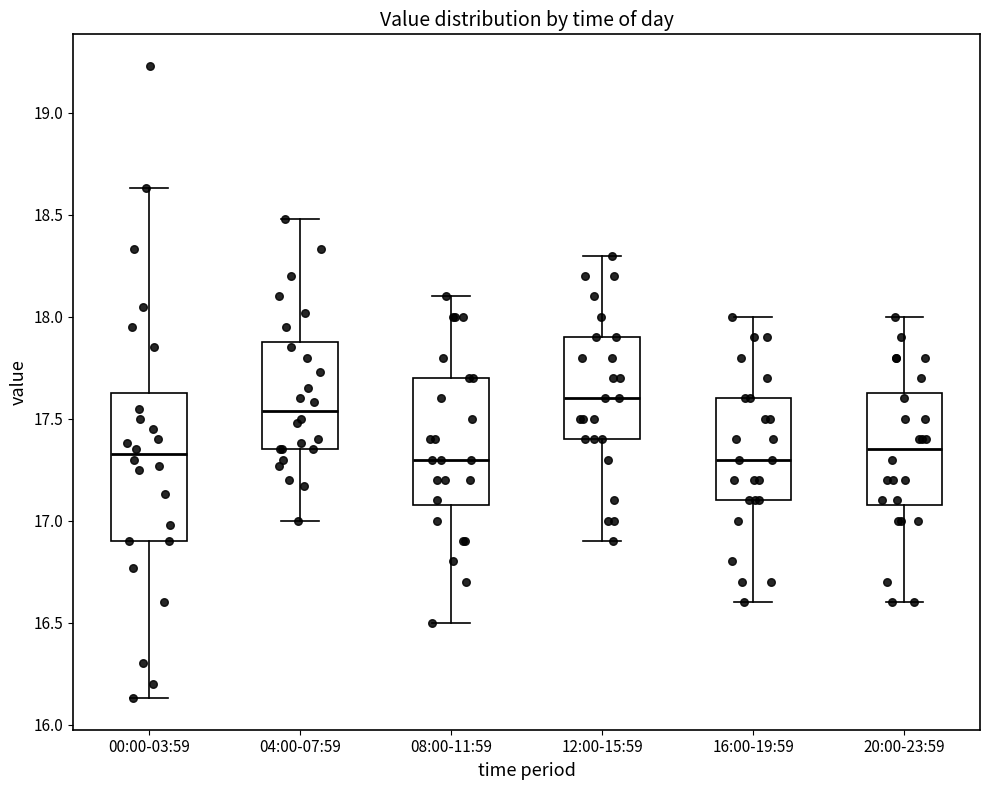

Reading left to right, transcribe this box plot: for each box, give where its median line is, the range the box spans, and where its two whiskers end, as read against the y-axis. The values are not printed on the chart, so give them approximately, as read against the axis.

00:00-03:59: median 17.35, box 16.90 to 17.65, whiskers 16.15 to 18.65
04:00-07:59: median 17.55, box 17.35 to 17.90, whiskers 17.00 to 18.50
08:00-11:59: median 17.30, box 17.10 to 17.70, whiskers 16.50 to 18.10
12:00-15:59: median 17.60, box 17.40 to 17.90, whiskers 16.90 to 18.30
16:00-19:59: median 17.30, box 17.10 to 17.60, whiskers 16.60 to 18.00
20:00-23:59: median 17.35, box 17.10 to 17.65, whiskers 16.60 to 18.00